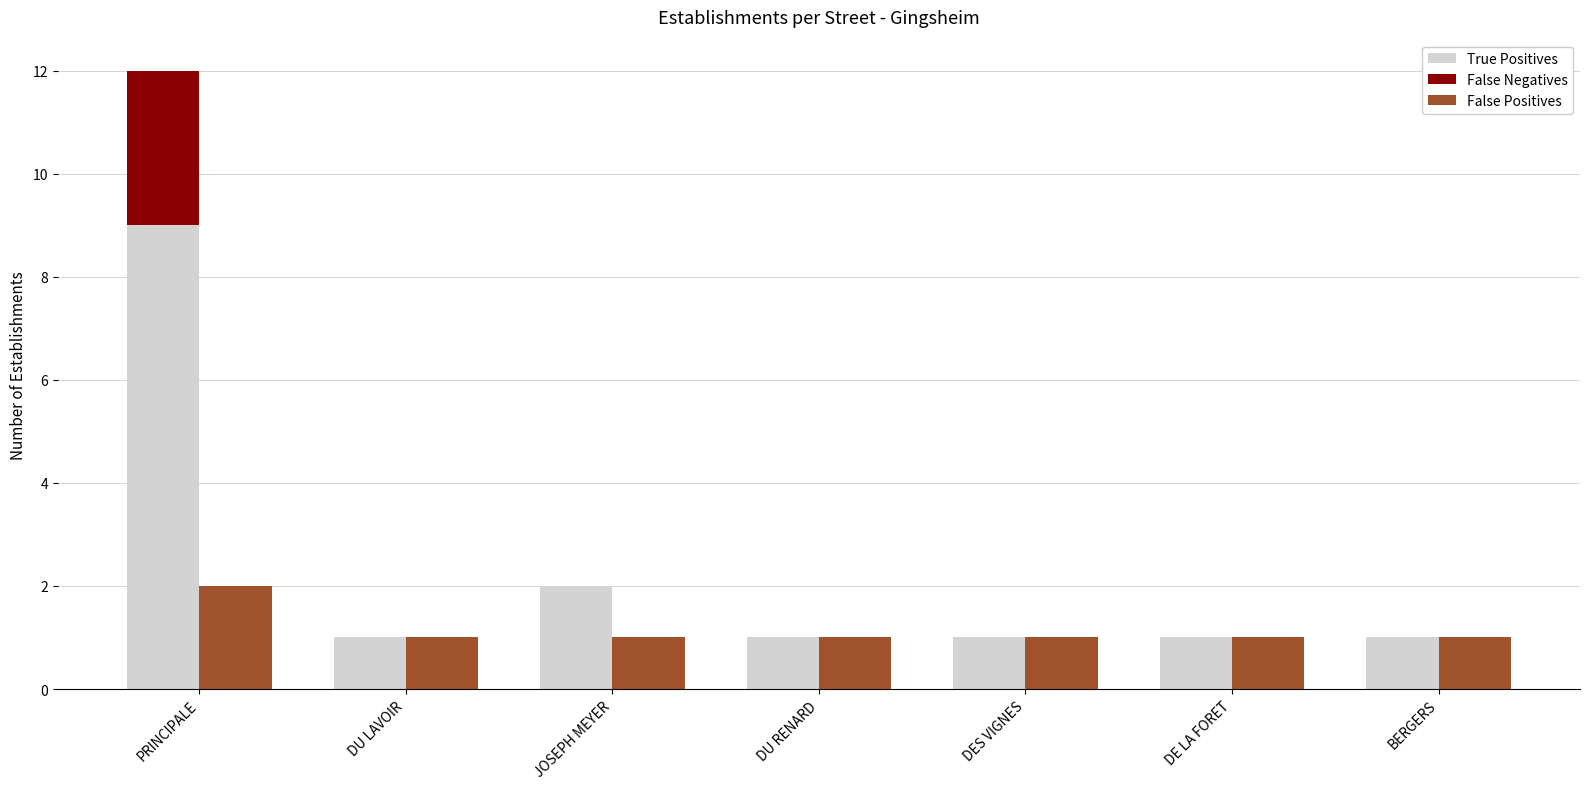

Reading left to right, list all the values displayed in this chart.

True Positives: PRINCIPALE=9	DU LAVOIR=1	JOSEPH MEYER=2	DU RENARD=1	DES VIGNES=1	DE LA FORET=1	BERGERS=1
False Negatives: PRINCIPALE=3	DU LAVOIR=0	JOSEPH MEYER=0	DU RENARD=0	DES VIGNES=0	DE LA FORET=0	BERGERS=0
False Positives: PRINCIPALE=2	DU LAVOIR=1	JOSEPH MEYER=1	DU RENARD=1	DES VIGNES=1	DE LA FORET=1	BERGERS=1